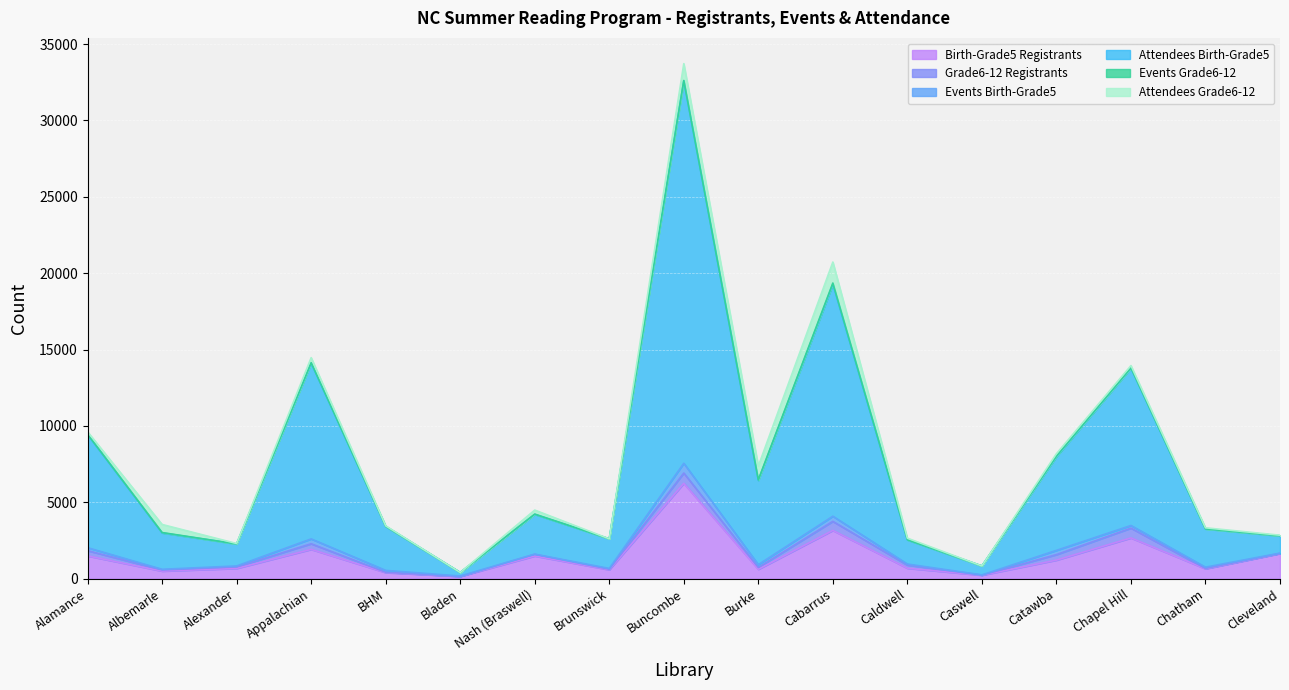

Is it true that Birth-Grade5 Registrants equals 2663 at Chapel Hill?

True